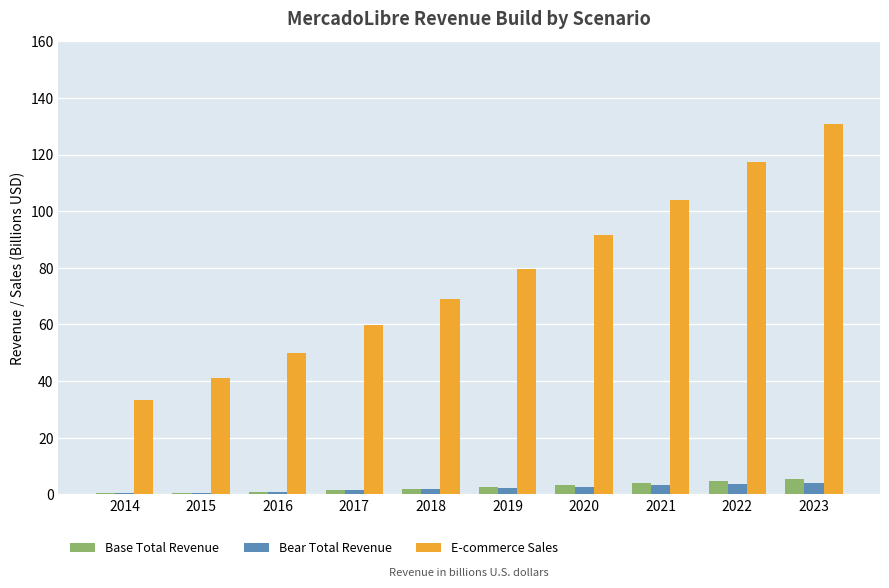

How many data points in E-commerce Sales are less than 79?

5